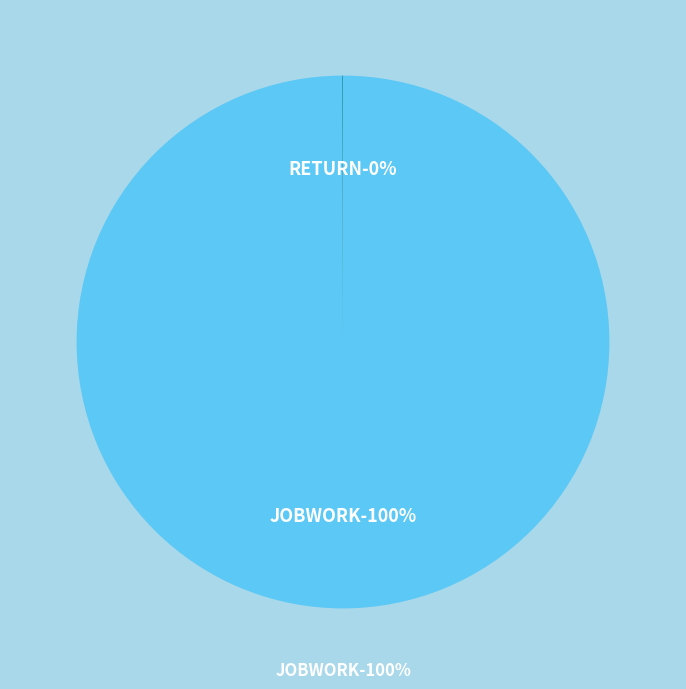

How much of the chart is everything except RETURN?

99.9%